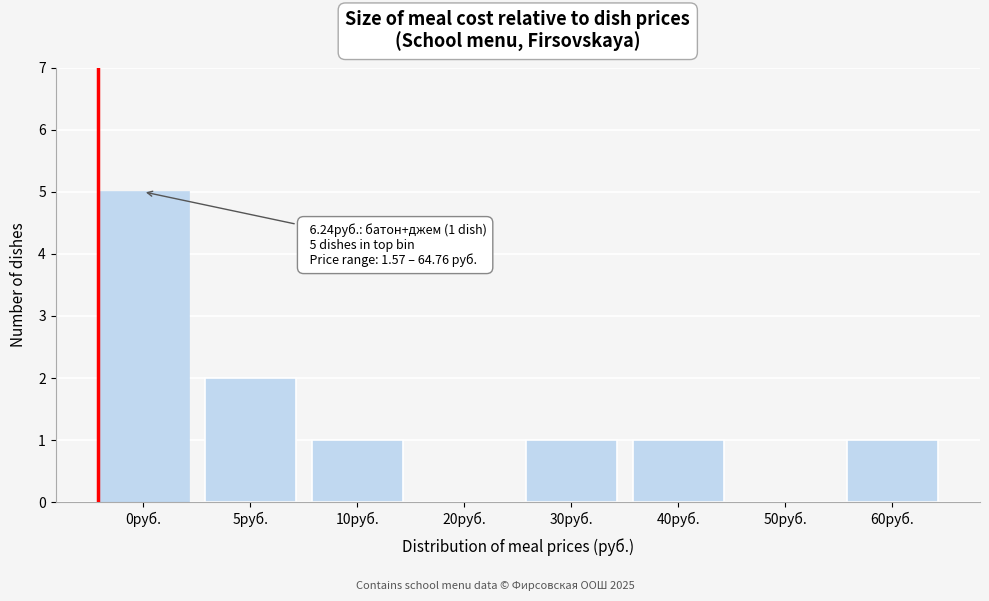

Reading left to right, list all the values displayed in this chart.

0руб.=5	5руб.=2	10руб.=1	20руб.=0	30руб.=1	40руб.=1	50руб.=0	60руб.=1